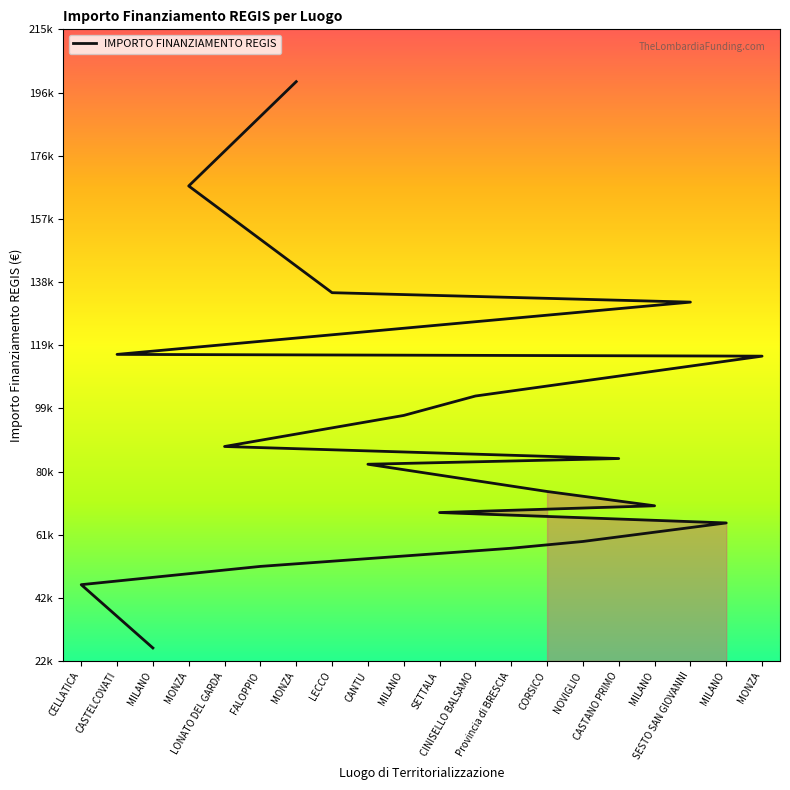

How many lines are shown in the chart?

1